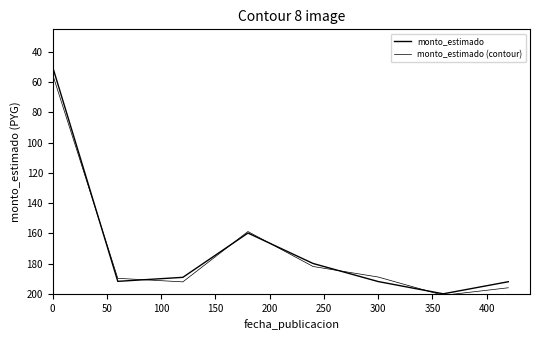

How many interior local valleys does the monto_estimado series have?

1